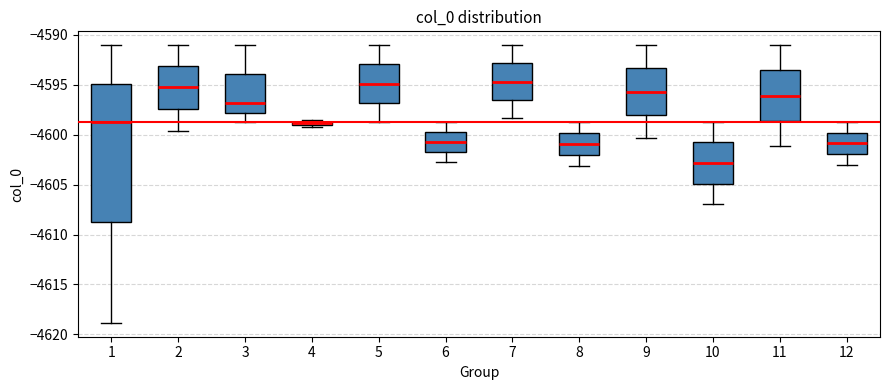

Where is the upper edge of the box at x = 4 on the y-axis? The values are not printed on the chart, so give them approximately, as read against the axis.

-4598.5